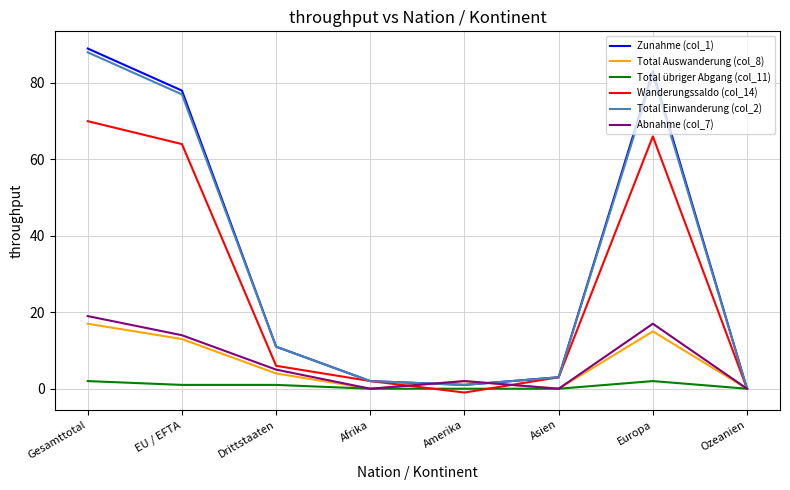

The value of Wanderungssaldo (col_14) at Gesamttotal is 70. True or false?

True